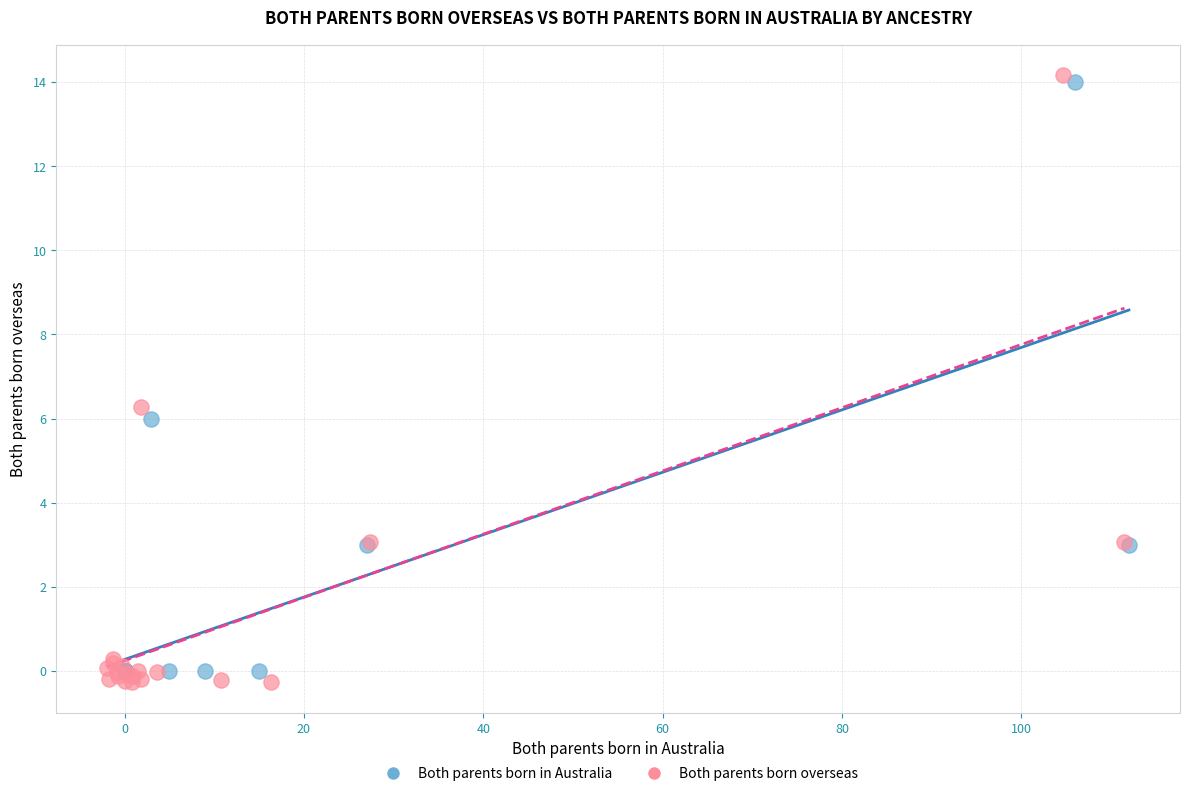

Which series has the widest spread of Y values?

Both parents born overseas